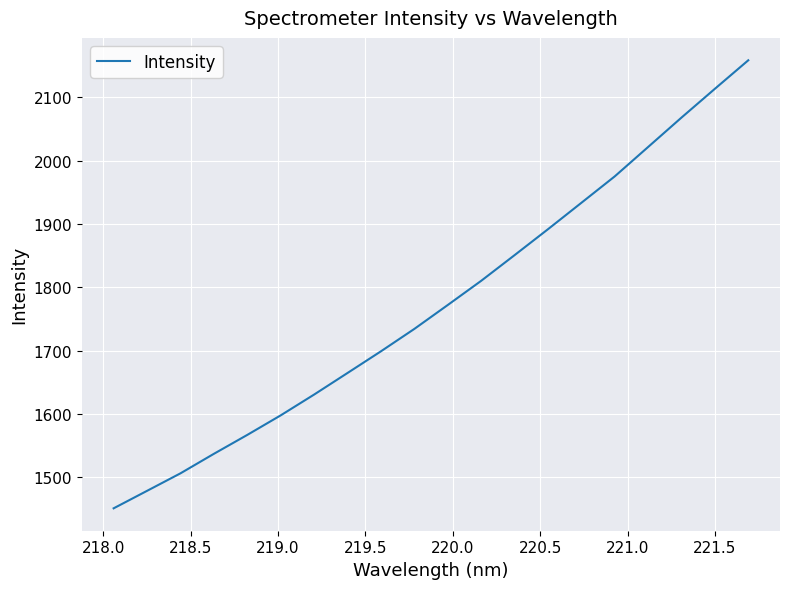

What is the difference between the maximum and minimum values?

707.4